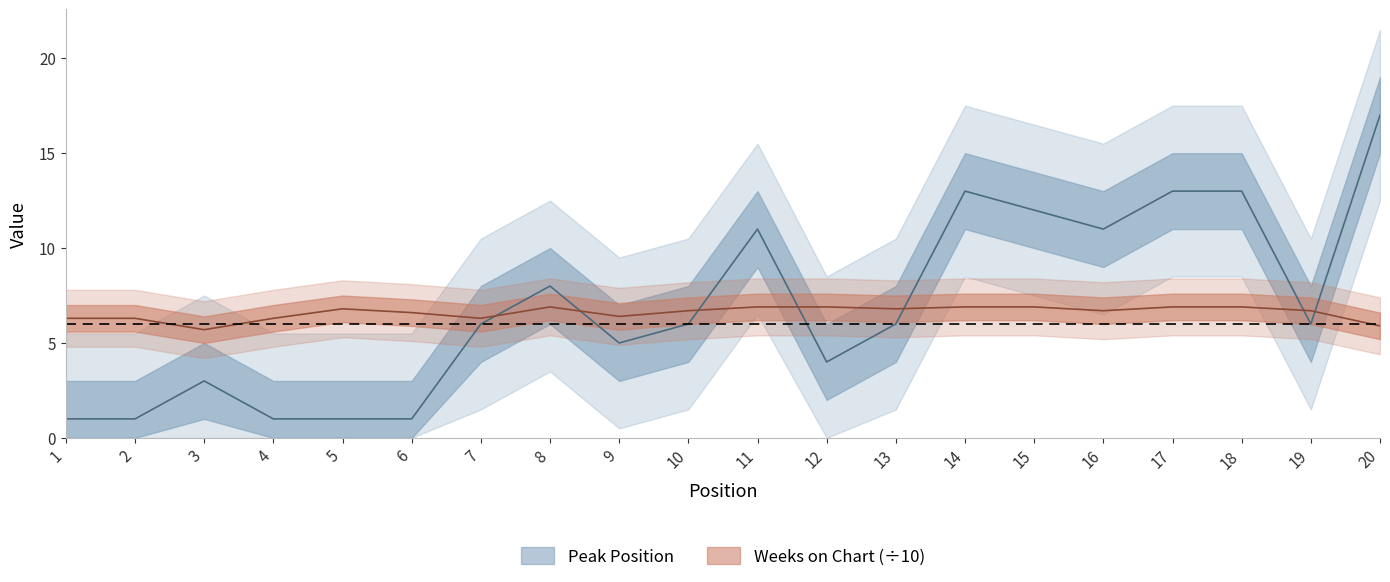

Read the Weeks on Chart value at 16.

6.7